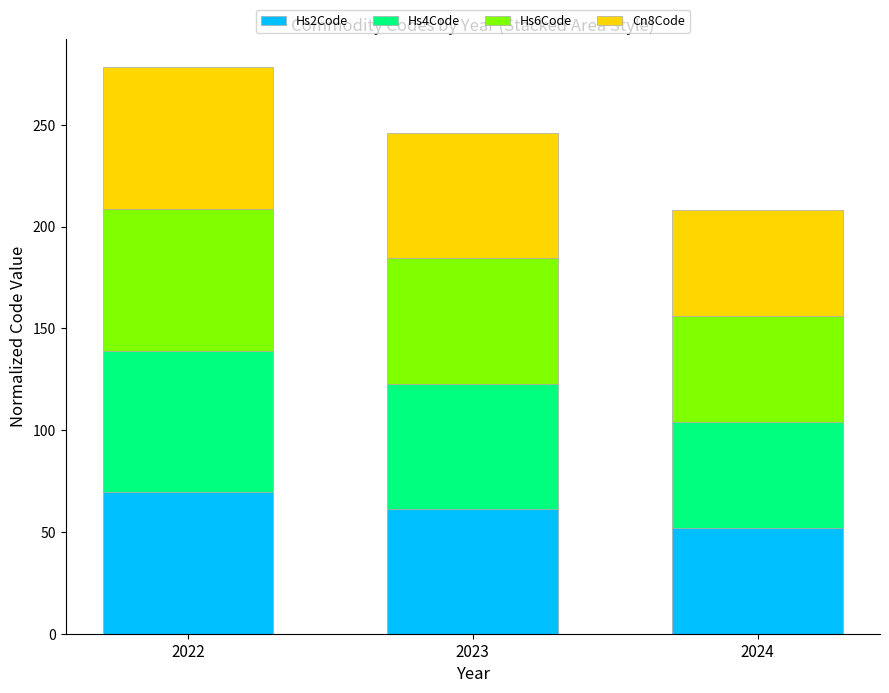

Are the bars horizontal?

No